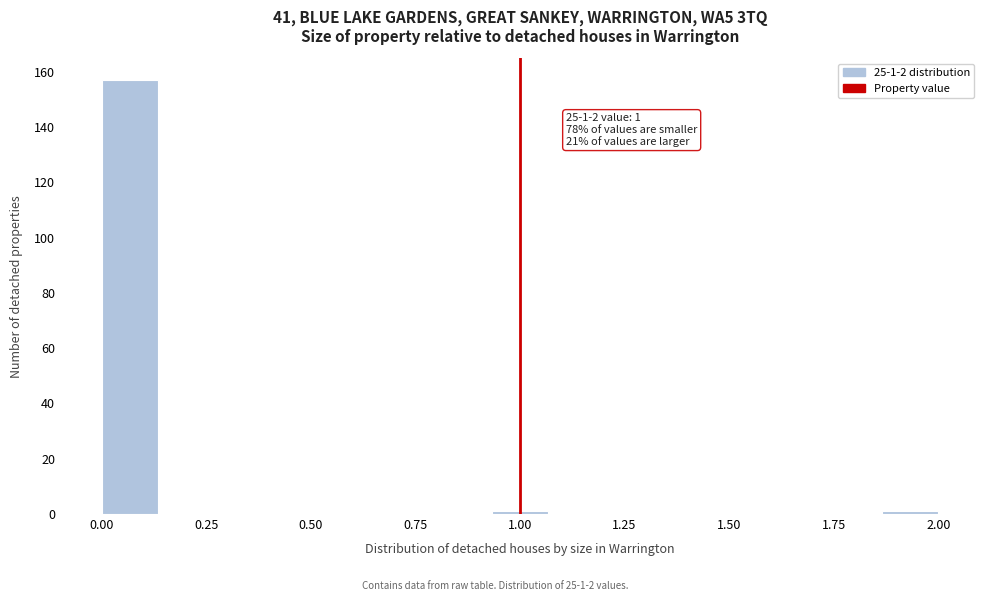

Around what value on the x-axis is the tallest bar? Give the approximate position of its centre, as read against the axis.

0.05